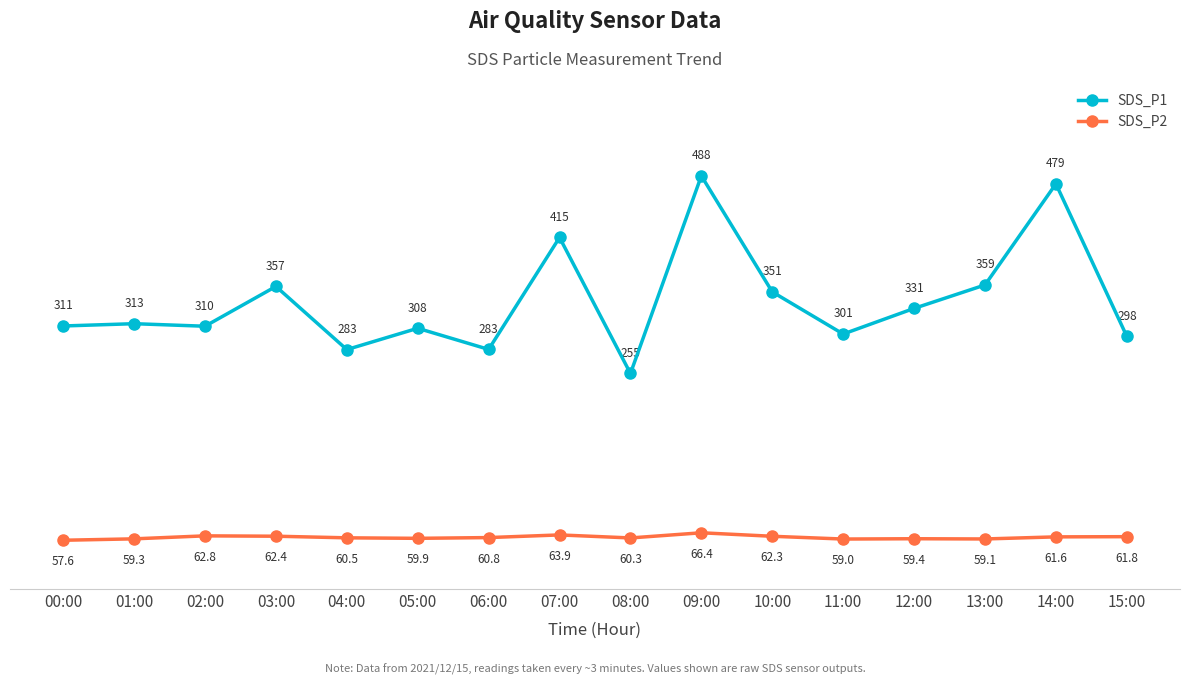

The SDS_P2 series shows 25.5 at 08:00. True or false?

False